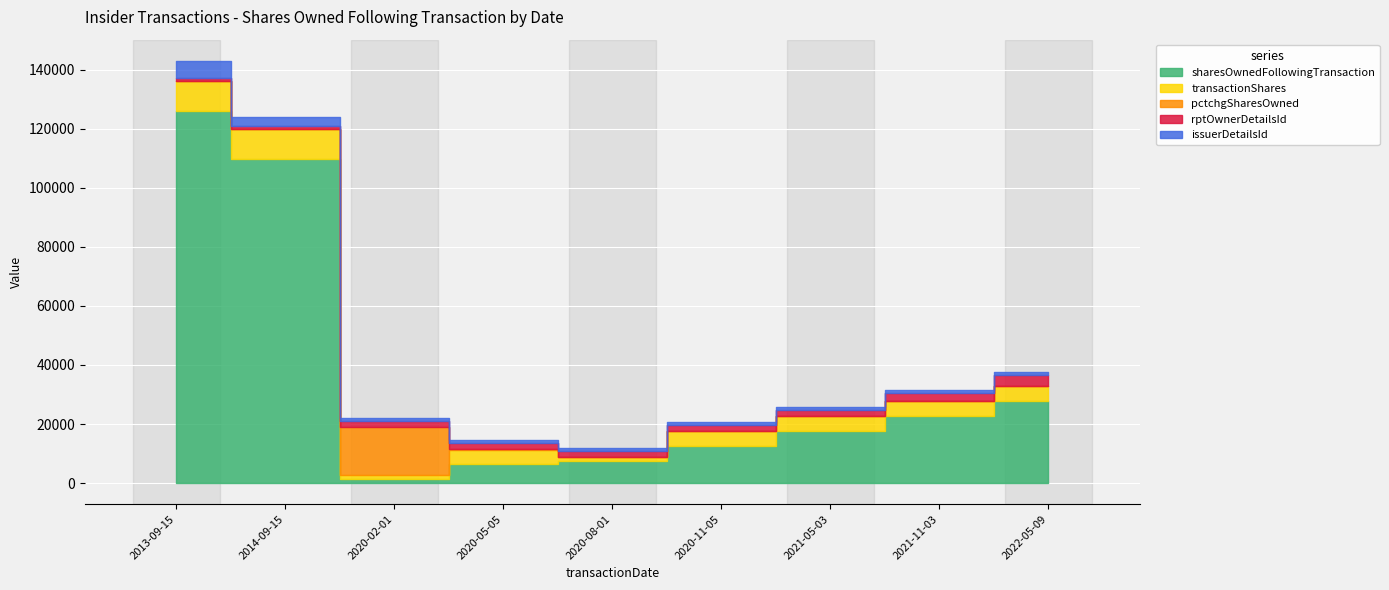

What is the difference between the transactionShares values at 2022-05-09 and 2013-09-15?

5068